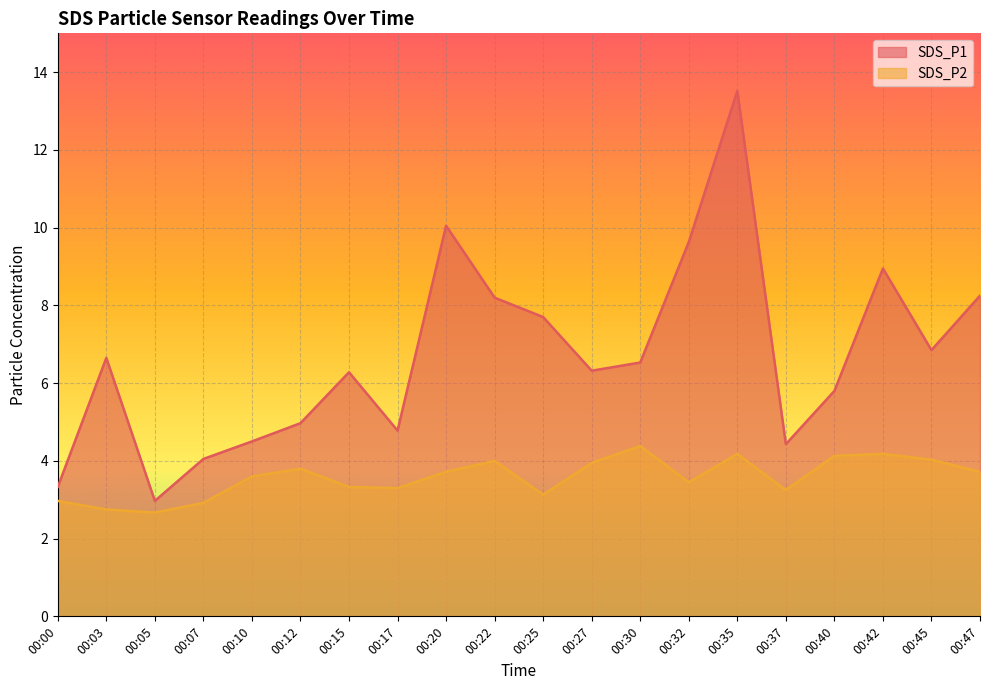

What is the sum of all SDS_P1 values?

133.8